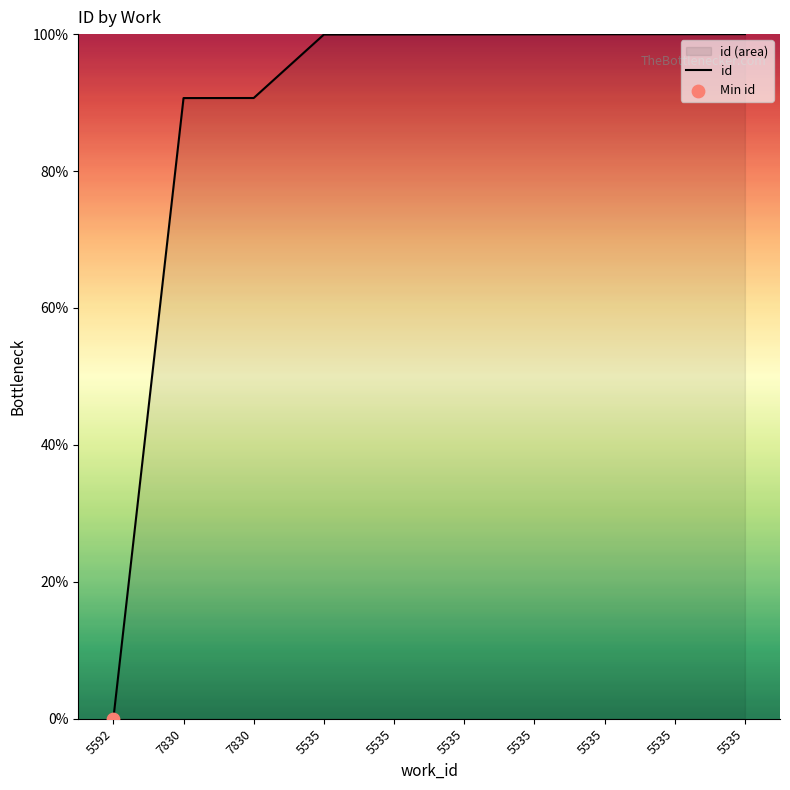

What is the change in value from 5592 to 5535?

+99.9